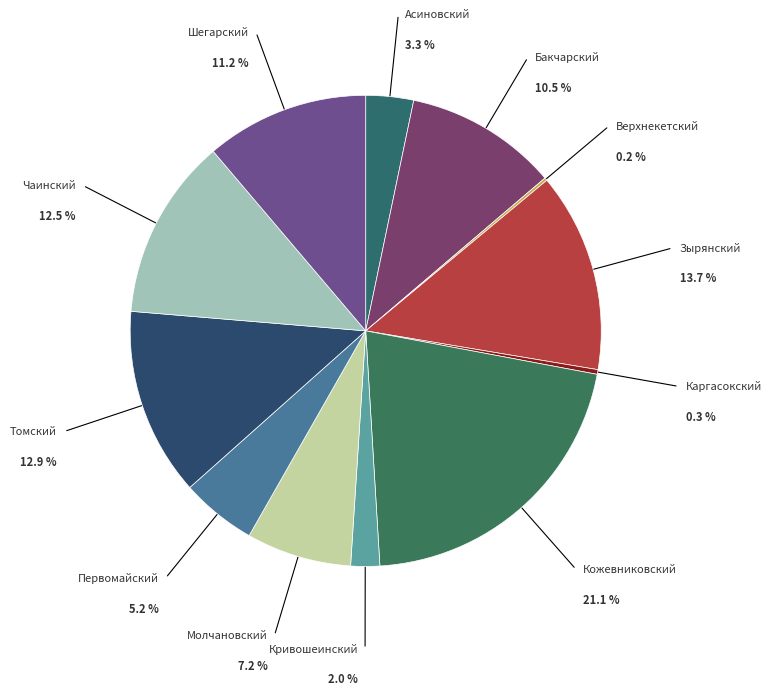

What percentage is the Кривошеинский slice, to the nearest percent?

2%